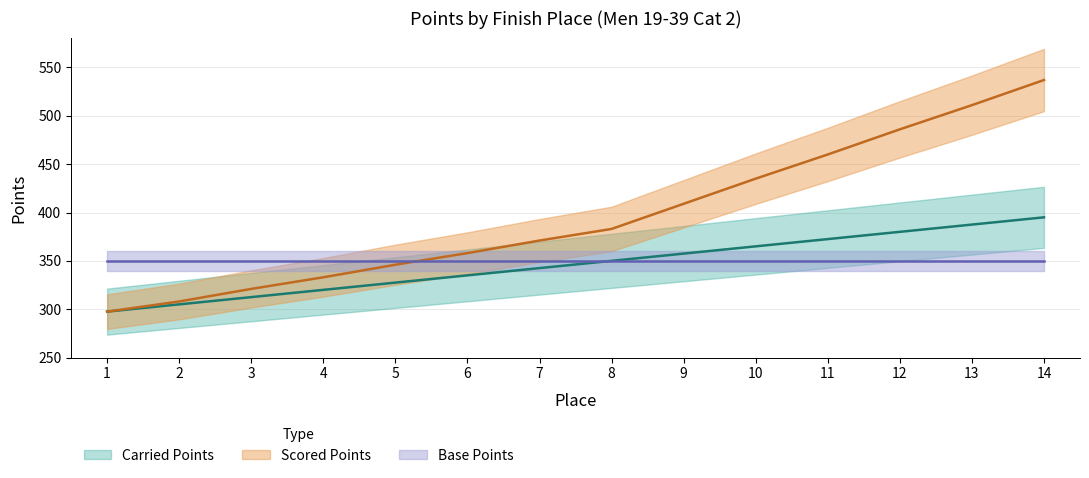

Rank the categories by Carried Points value from lowest to highest.

1, 2, 3, 4, 5, 6, 7, 8, 9, 10, 11, 12, 13, 14